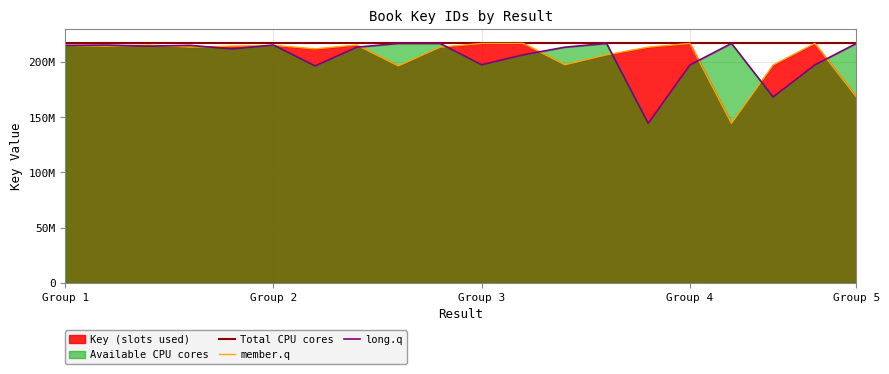

Which series has the widest spread of values?

member.q